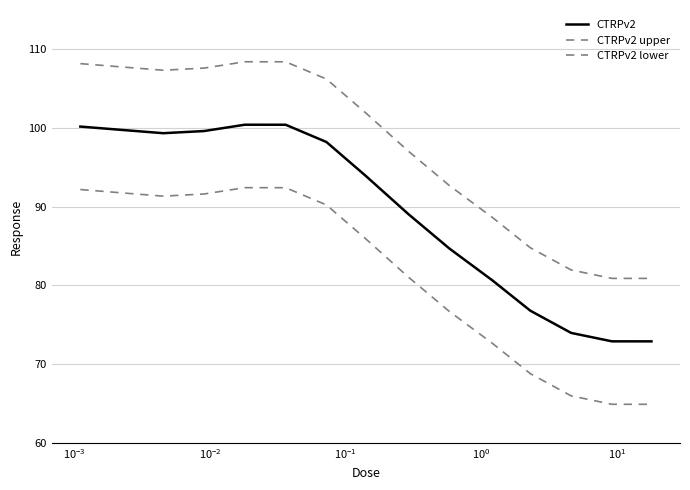

How many lines are shown in the chart?

3